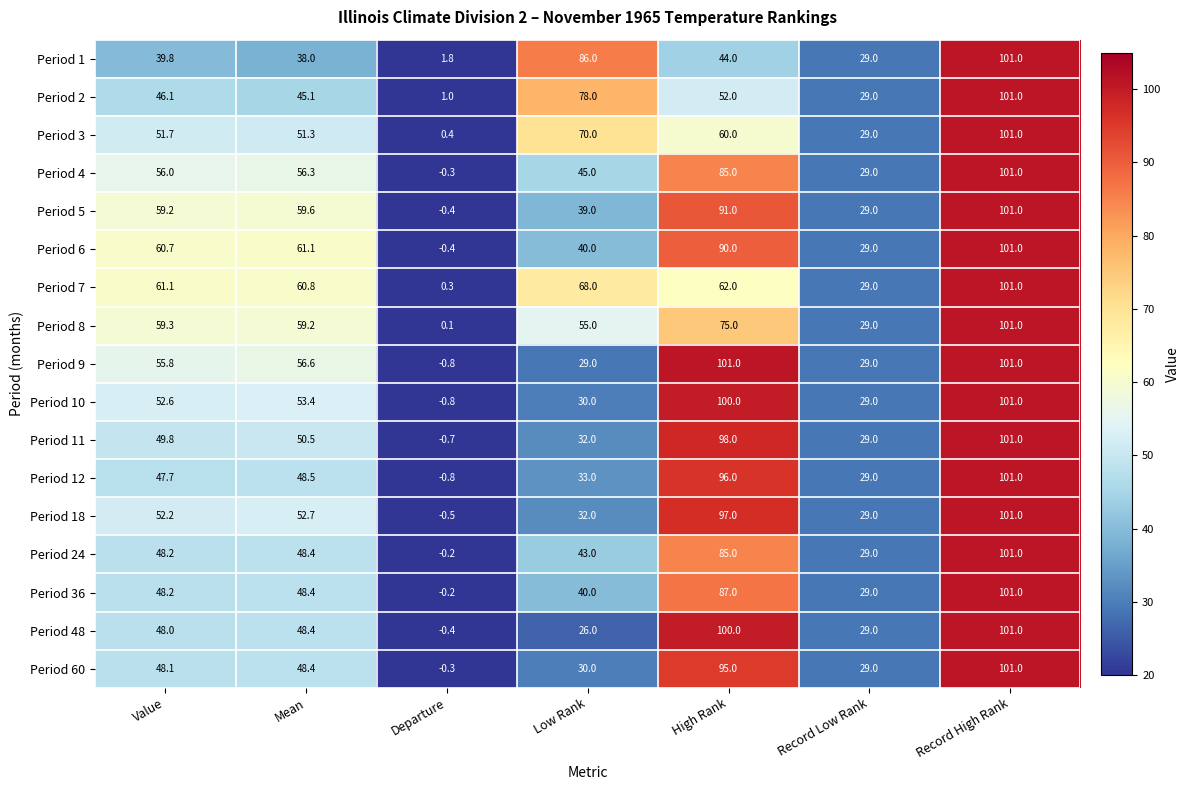

Read the Period 2 value at Departure.

1.0